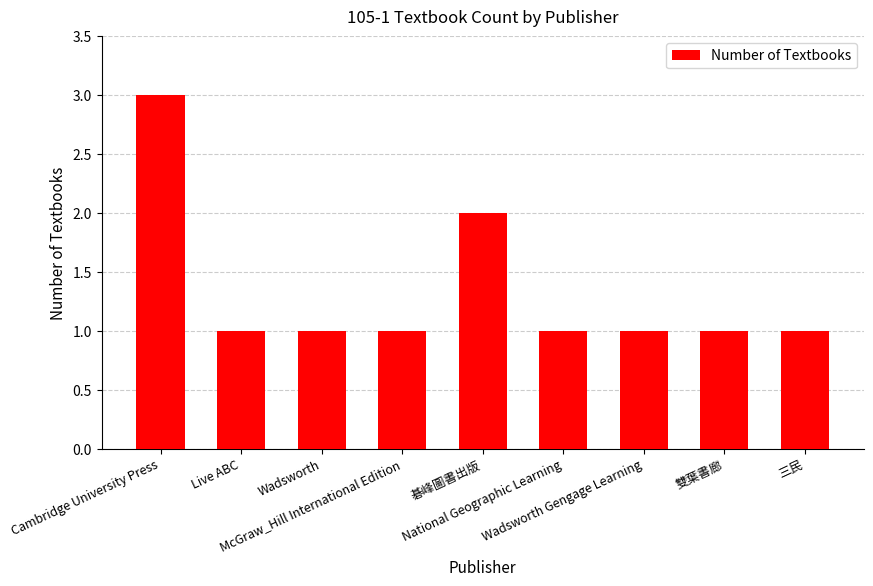

The value at McGraw_Hill International Edition is 2. True or false?

False